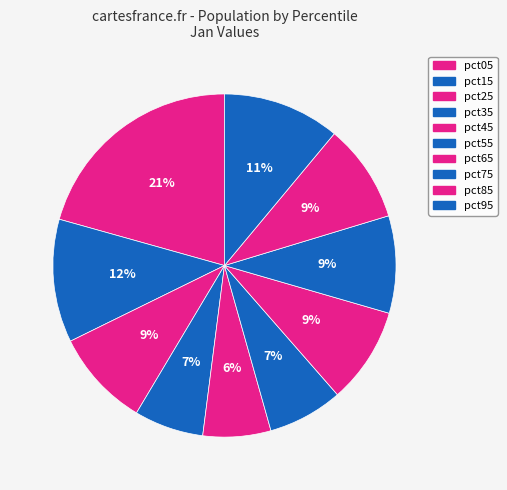

True or false: pct55 accounts for 7% of the total.

True